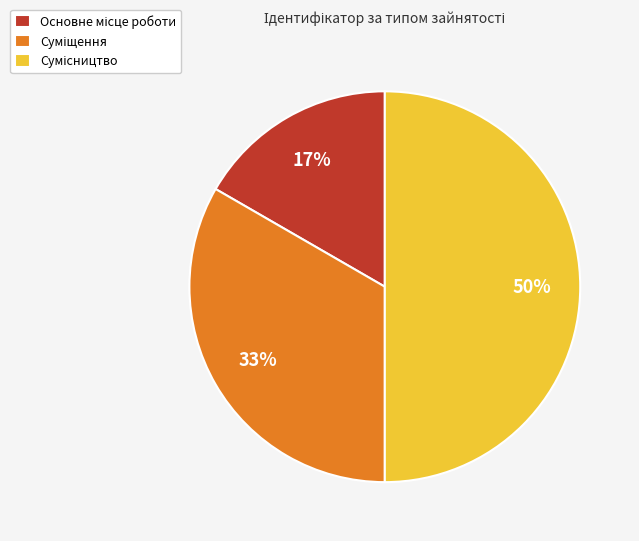

To the nearest percent, what is the average slice percentage?

33%